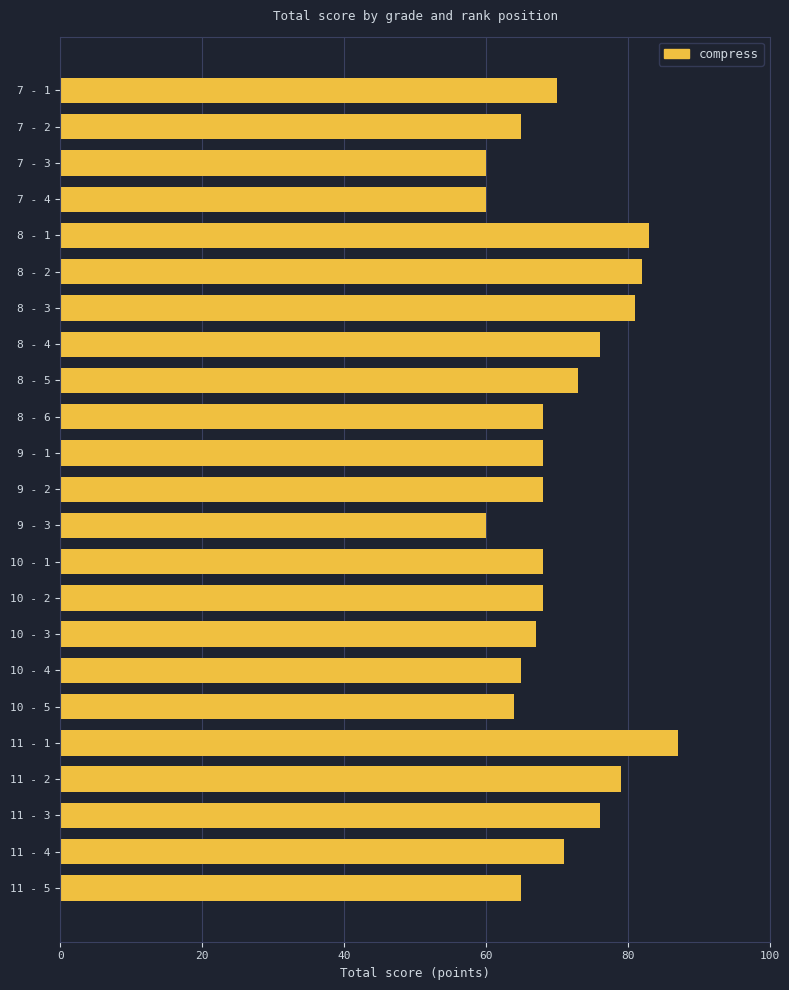

What is the maximum value shown in the chart?

87